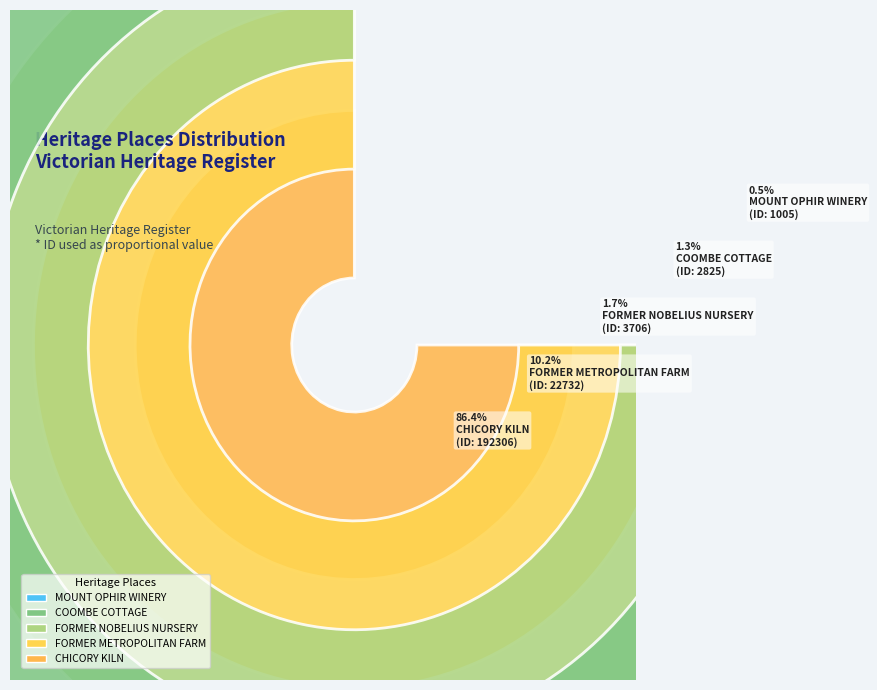

Is the sum of FORMER METROPOLITAN FARM and MOUNT OPHIR WINERY greater than half?

No